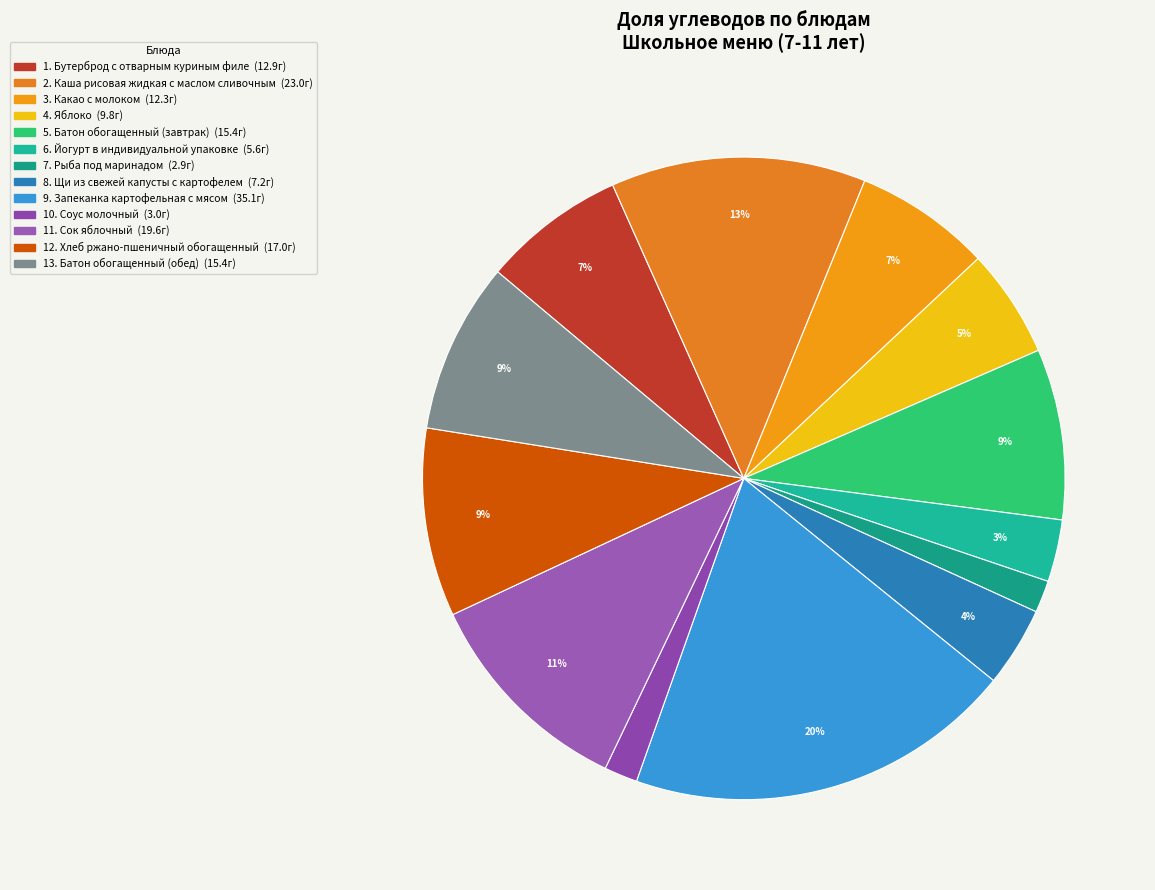

Does any single category account for the majority?

No